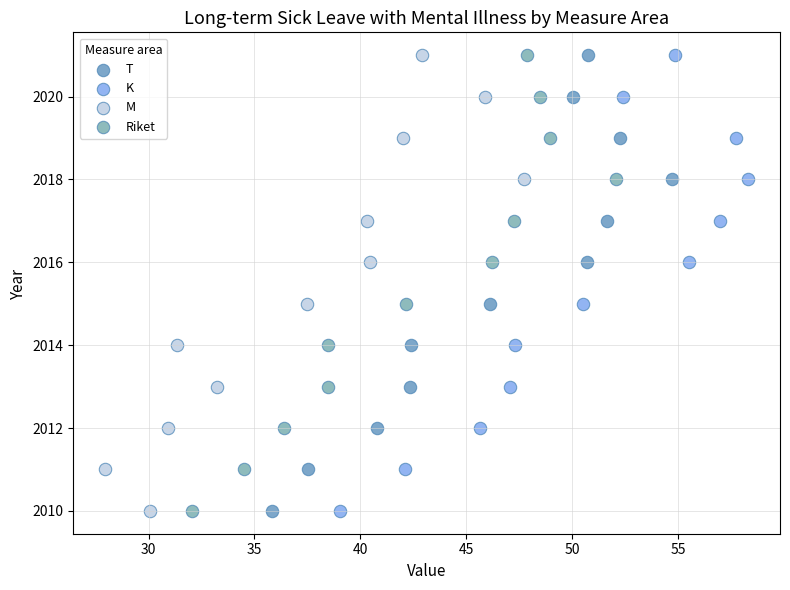

What are all the series names shown in the legend?

T, K, M, Riket